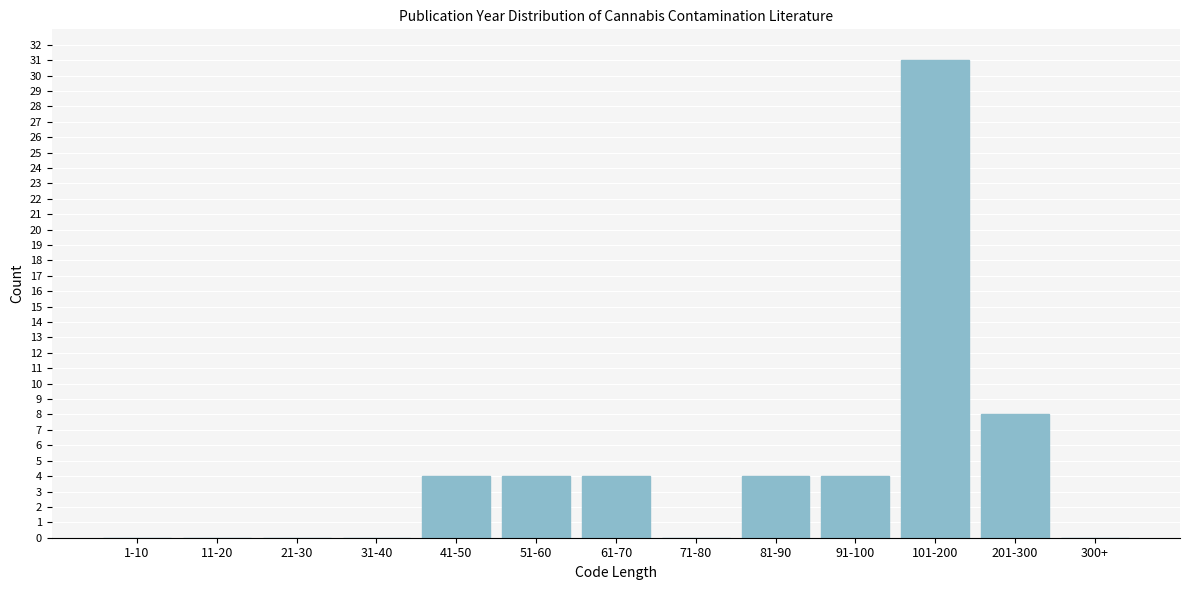

Reading right to left, what are all the values shown in this chart?

300+=0	201-300=8	101-200=31	91-100=4	81-90=4	71-80=0	61-70=4	51-60=4	41-50=4	31-40=0	21-30=0	11-20=0	1-10=0